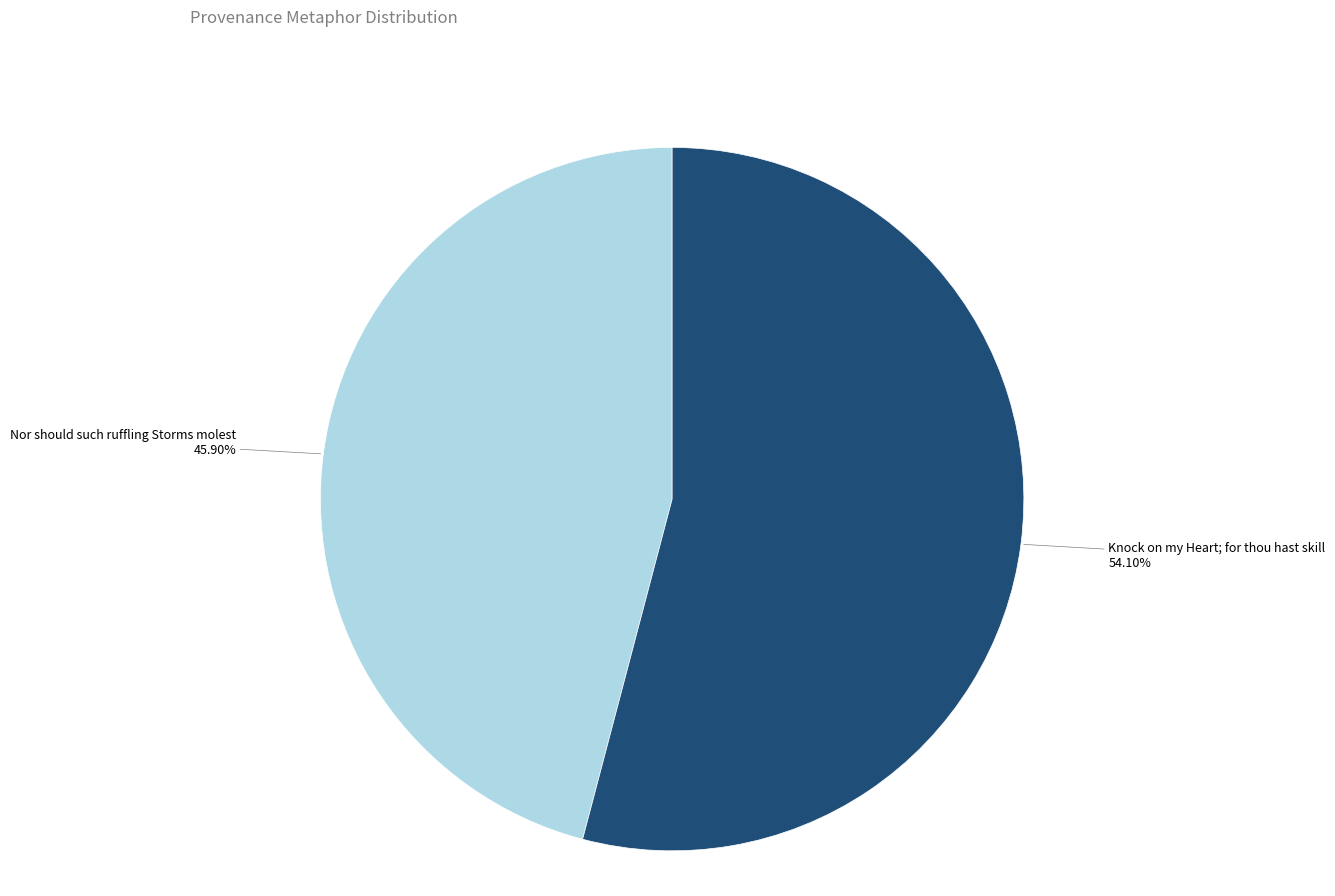

Is there any slice that represents more than half of the pie?

Yes